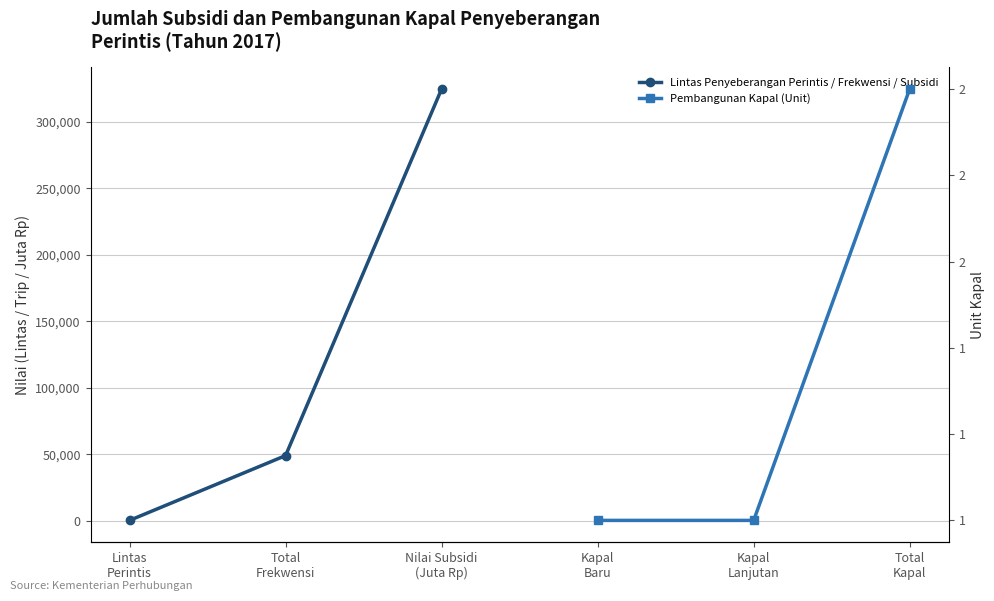

What is the label of the 2nd point from the left?

Total
Frekwensi